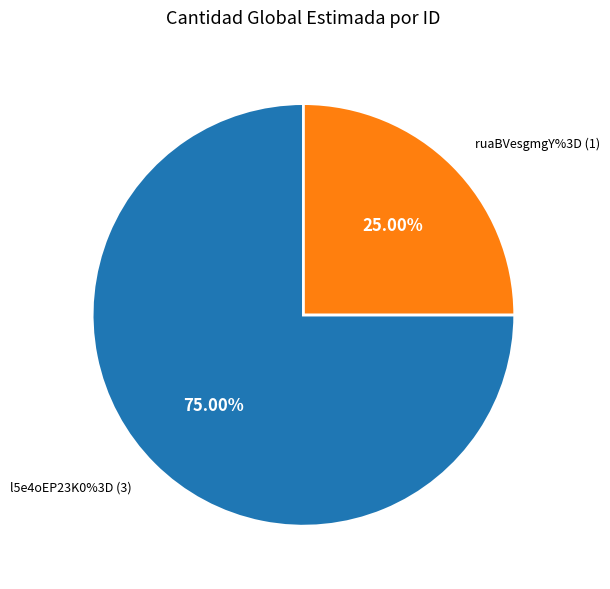

How many segments does this pie chart have?

2